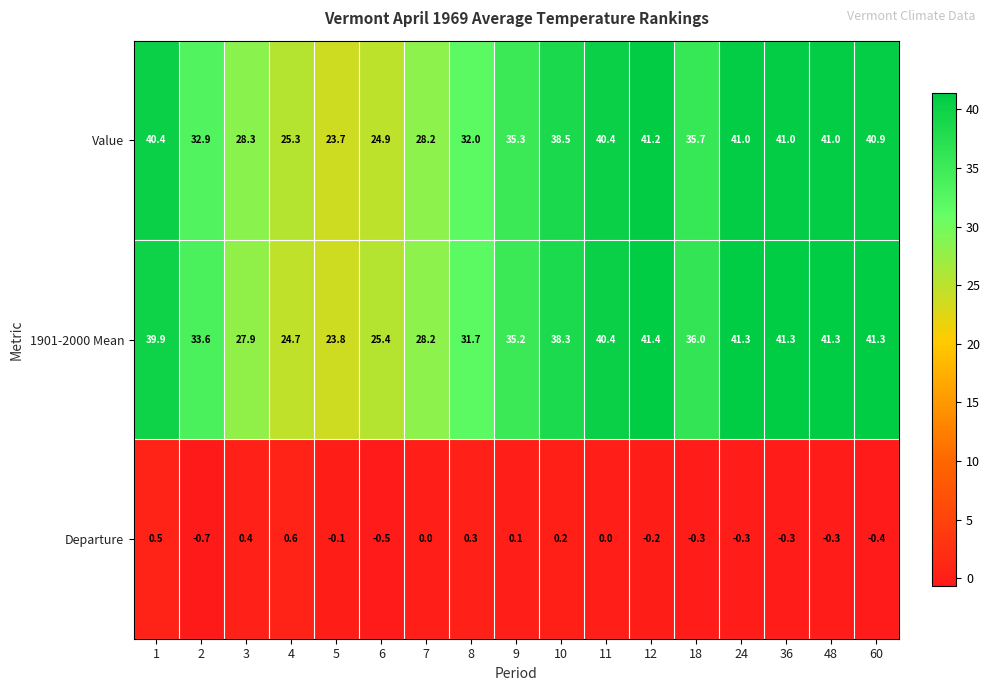

At which category does the chart reach its minimum across all series?

2